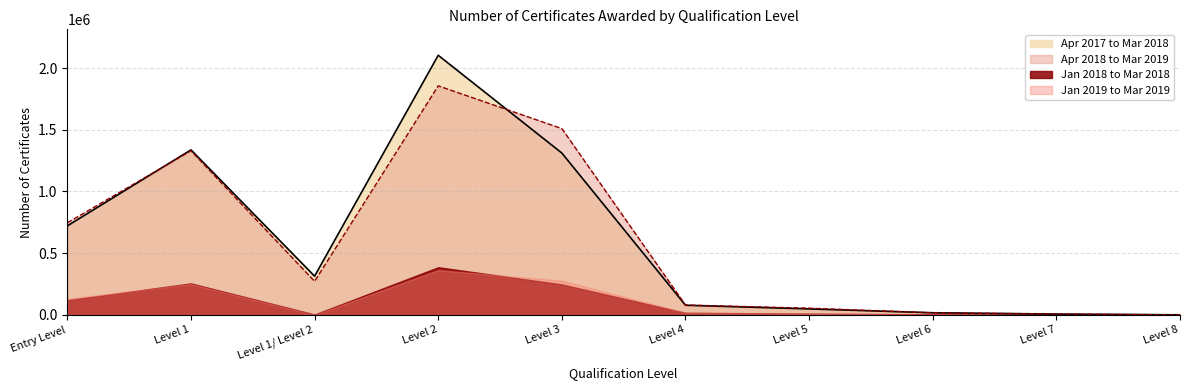

Is the value of Apr 2017 to Mar 2018 at Level 4 greater than the value of Apr 2018 to Mar 2019 at Level 8?

Yes